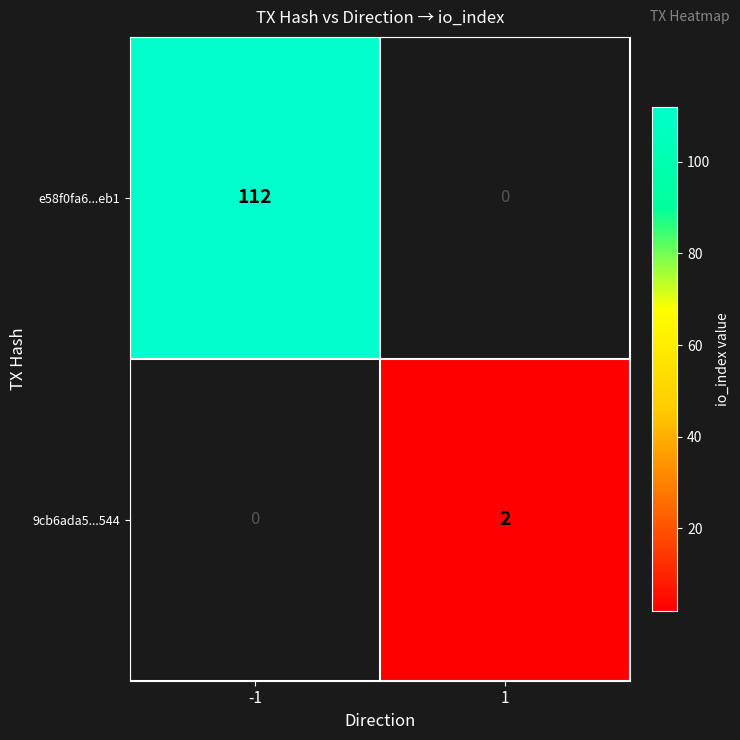

The value of e58f0fa6...eb1 at -1 is 50. True or false?

False